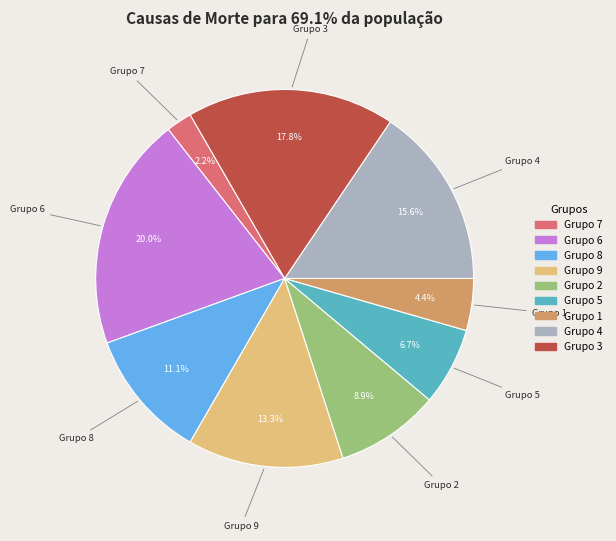

Is there a majority slice in this chart?

No